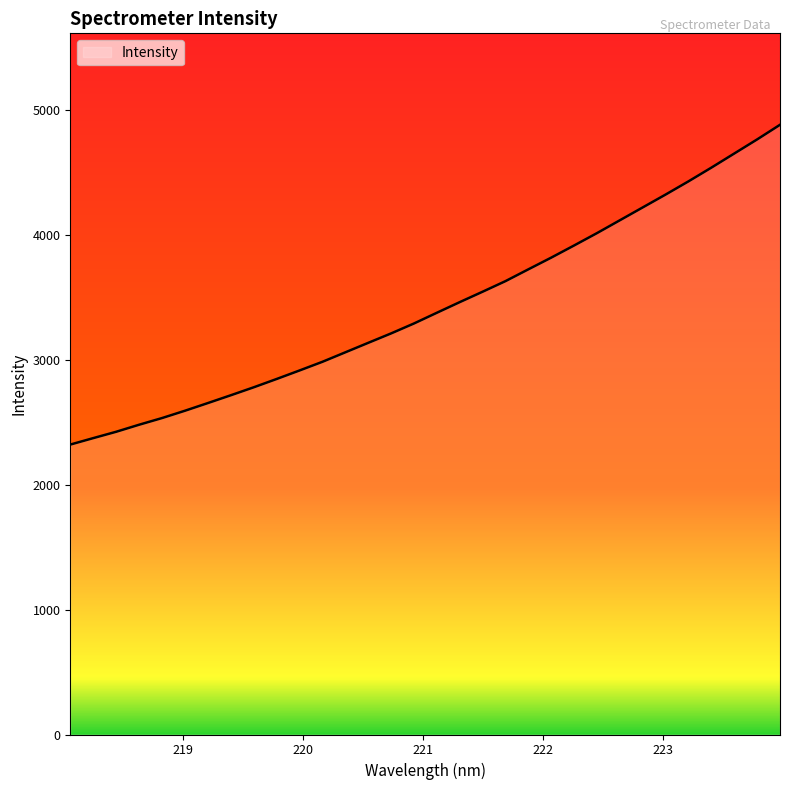

What is the minimum value shown in the chart?

2320.1